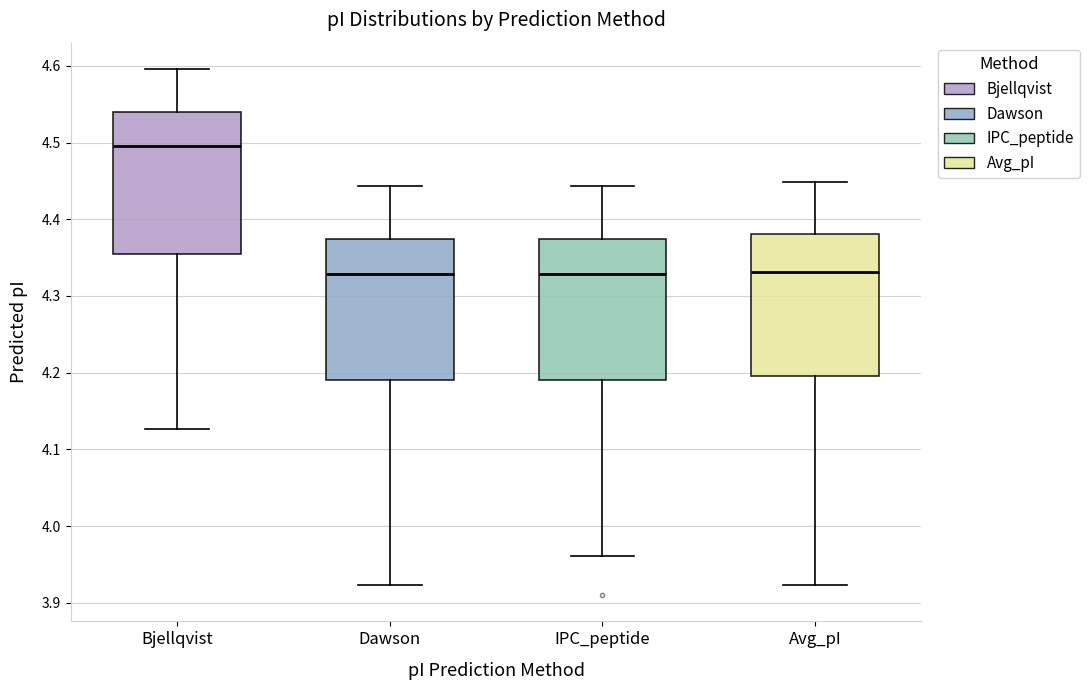

Reading left to right, transcribe this box plot: for each box, give where its median line is, the range the box spans, and where its two whiskers end, as read against the y-axis. The values are not printed on the chart, so give them approximately, as read against the axis.

Bjellqvist: median 4.50, box 4.36 to 4.54, whiskers 4.13 to 4.60
Dawson: median 4.33, box 4.19 to 4.37, whiskers 3.92 to 4.44
IPC_peptide: median 4.33, box 4.19 to 4.37, whiskers 3.96 to 4.44
Avg_pI: median 4.33, box 4.20 to 4.38, whiskers 3.92 to 4.45